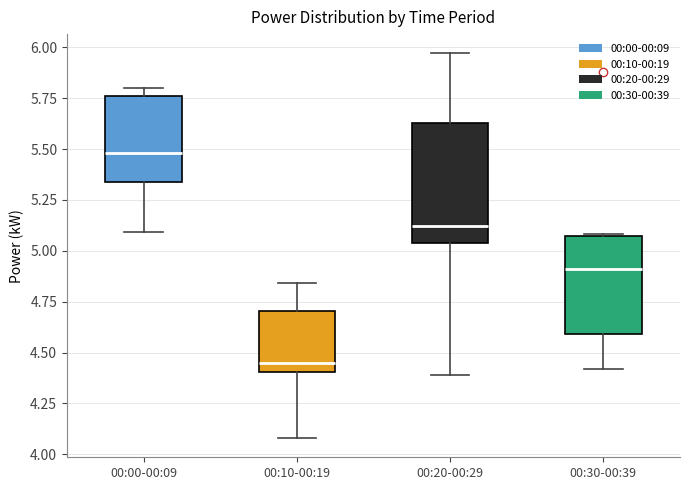

Which box is the tallest, from its lower edge to its upper edge?

00:20-00:29